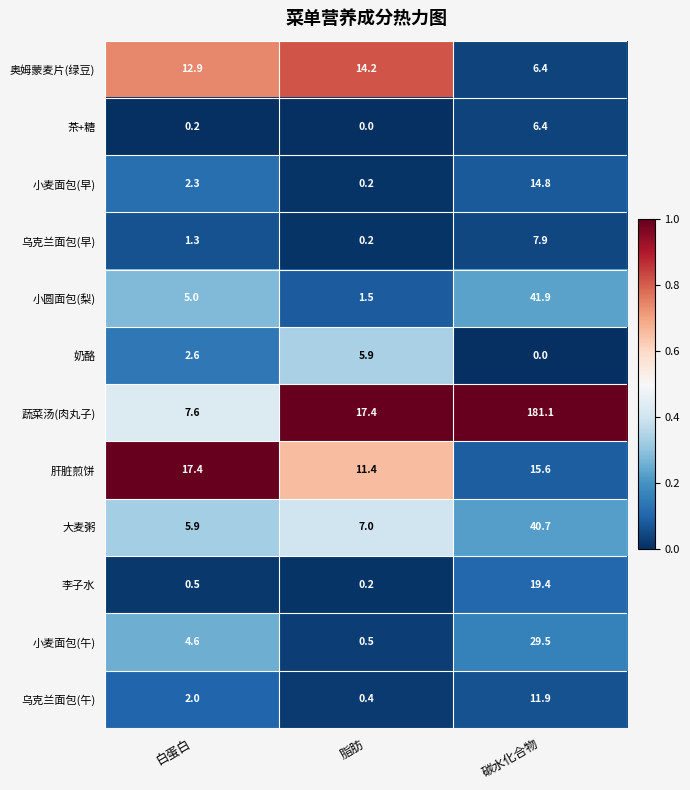

List the labels in order of 大麦粥 value, smallest first.

白蛋白, 脂肪, 碳水化合物